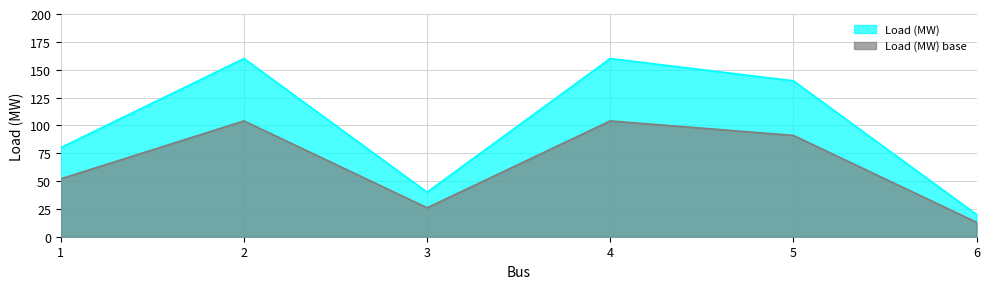

How many values exceed 140?

2